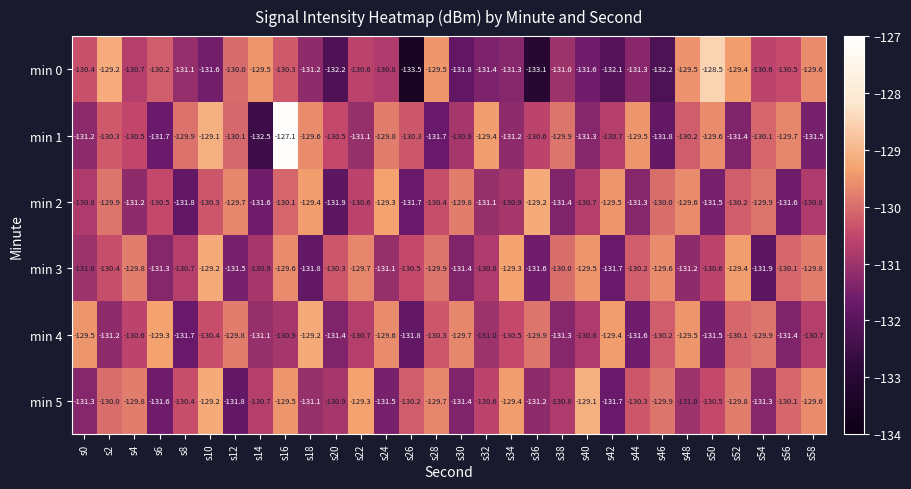

True or false: min 2 has a value of -131.2 at s4.

True